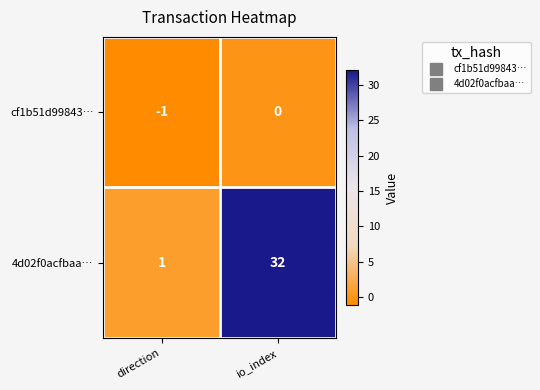

At direction, list the series in order from largest to smallest.

4d02f0acfbaa…, cf1b51d99843…